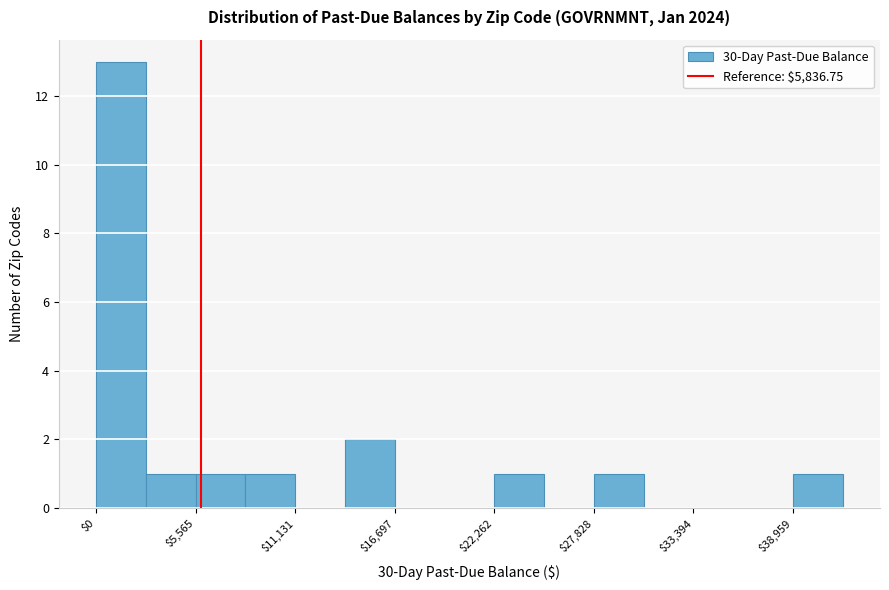

Around what value on the x-axis is the tallest bar? Give the approximate position of its centre, as read against the axis.

1000